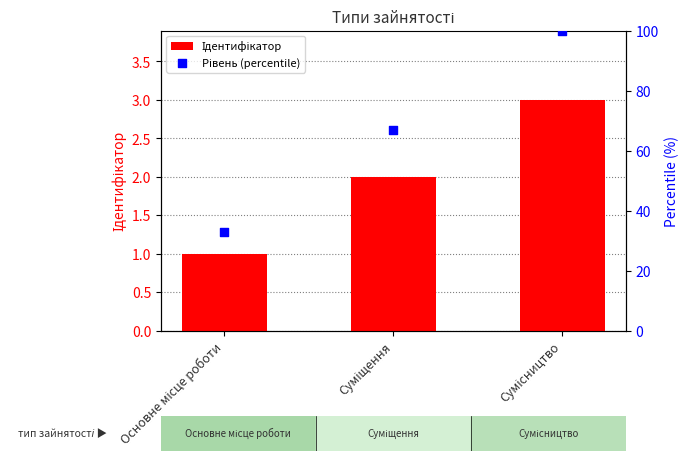

Which series has the largest Y range (max minus min)?

Рівень (percentile)